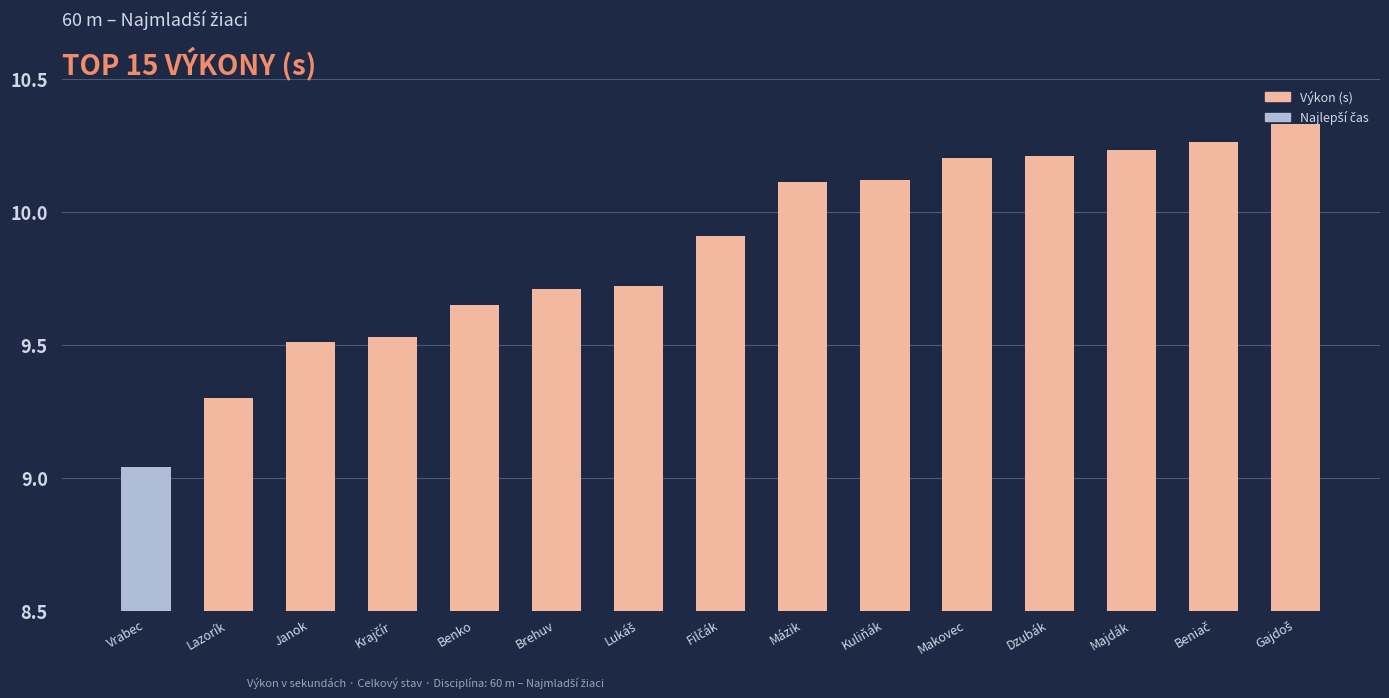

At which category does the chart reach its minimum across all series?

Vrabec